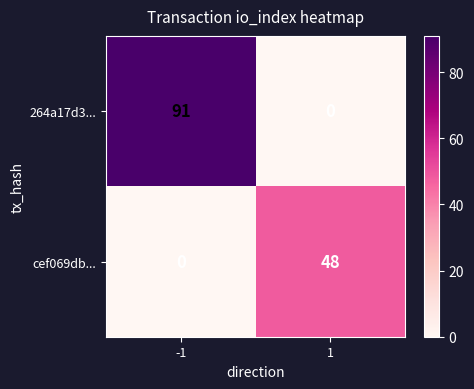

The cef069db... series shows 0 at -1. True or false?

True